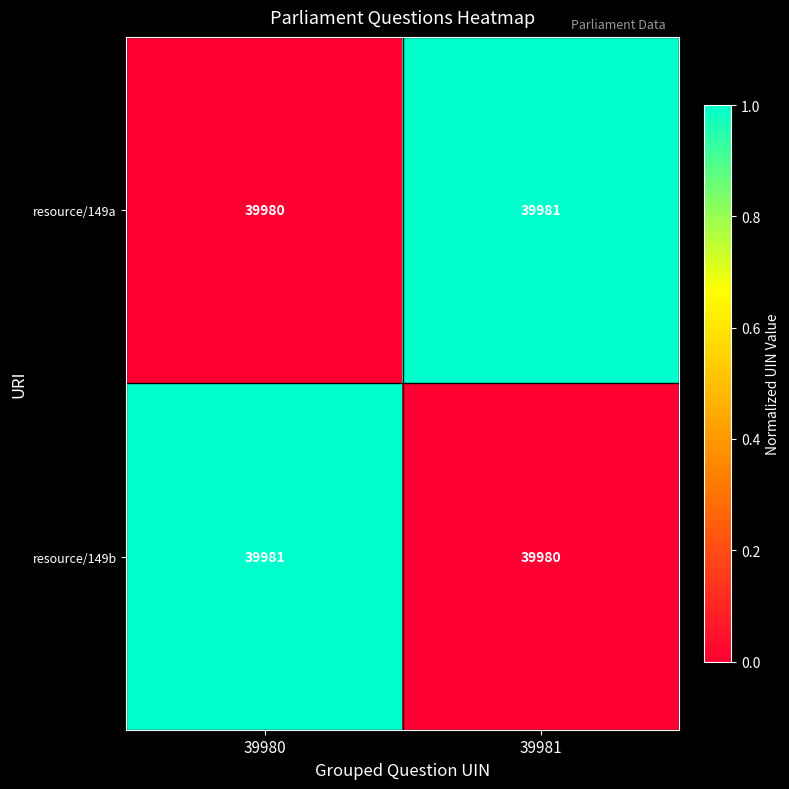

True or false: resource/149a has a value of 39981 at 39981.

True